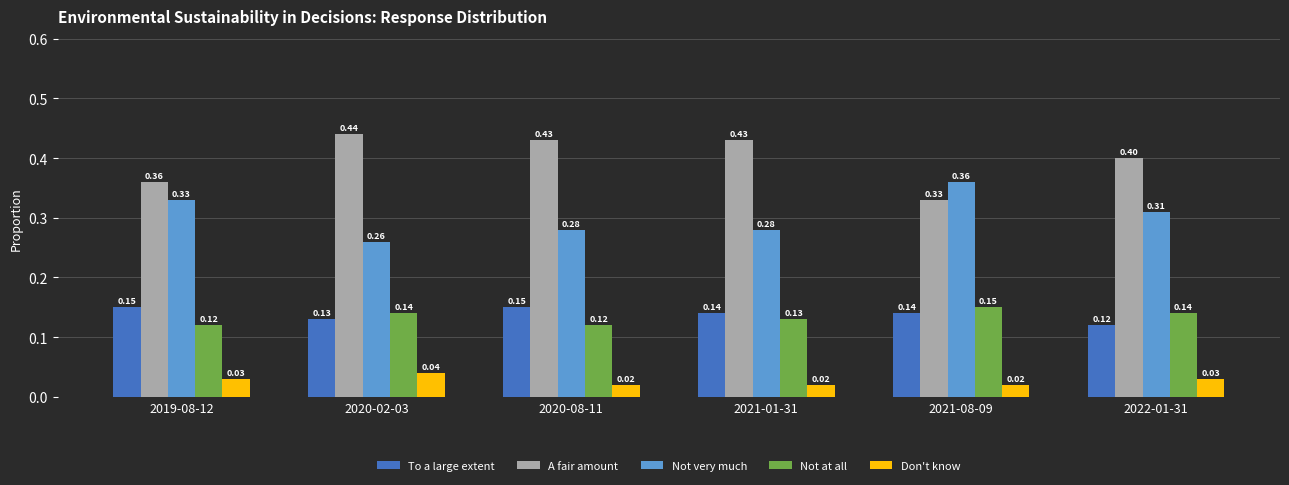

How many distinct data groups are displayed?

5